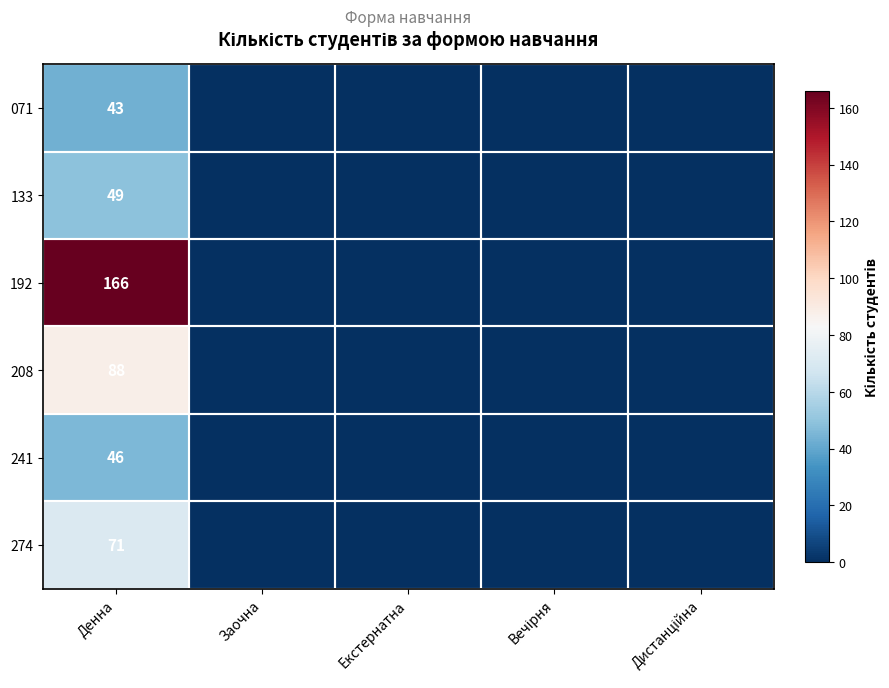

The 274 series shows 113 at Денна. True or false?

False